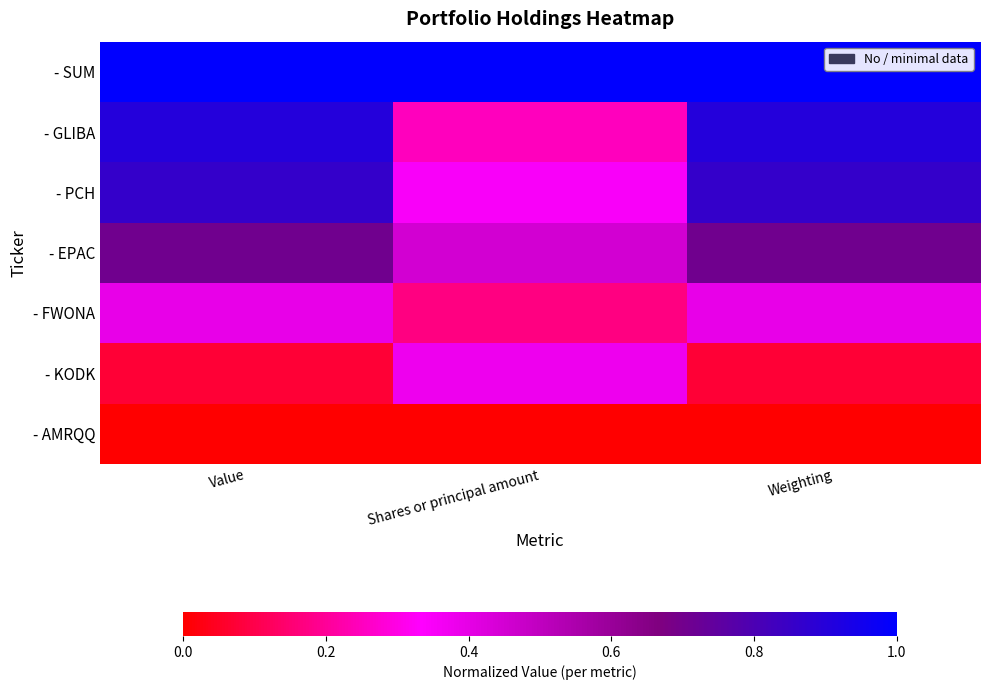

At which category is the sum across all series the highest?

Value